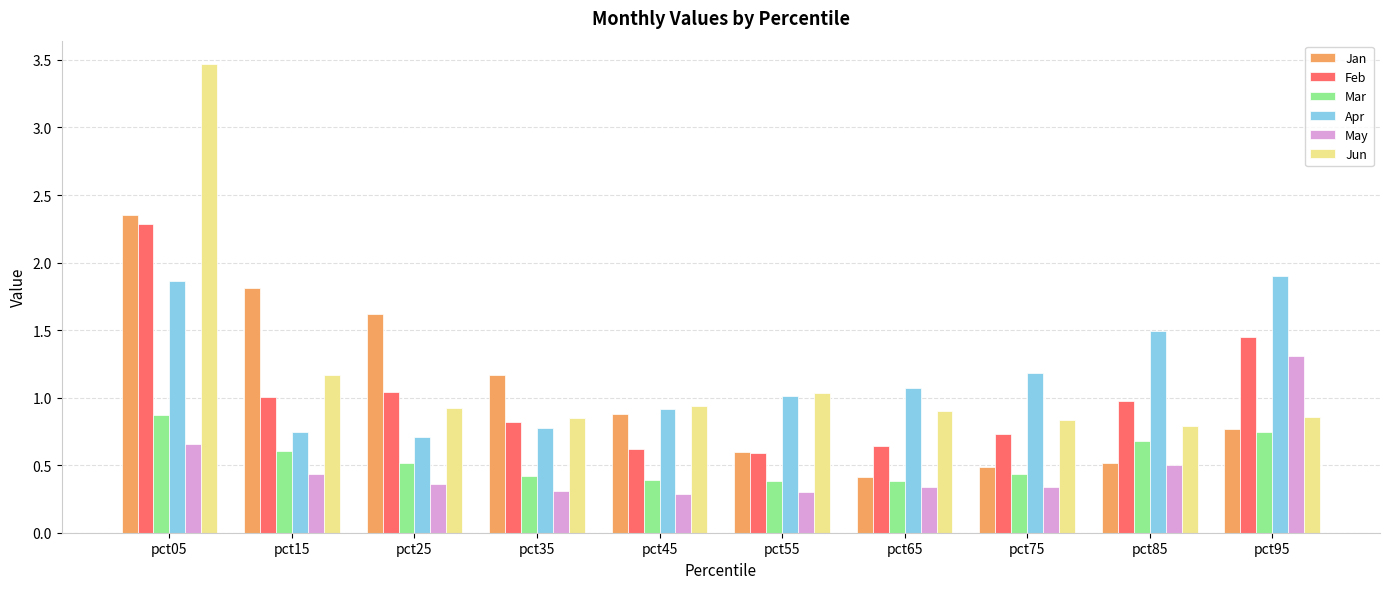

Is it true that Apr equals 1.5 at pct85?

True